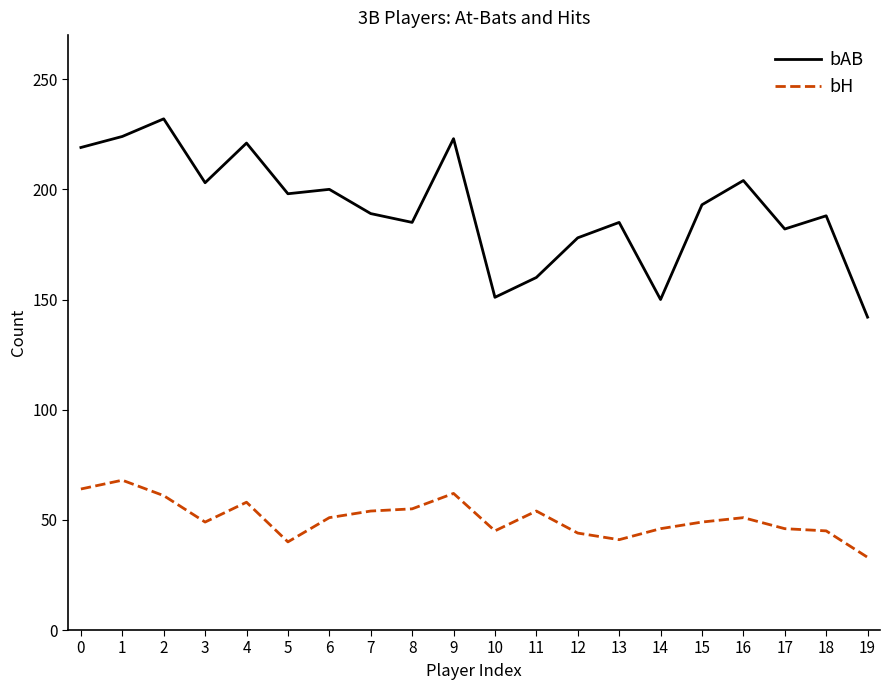

True or false: bAB and bH intersect in this chart.

False